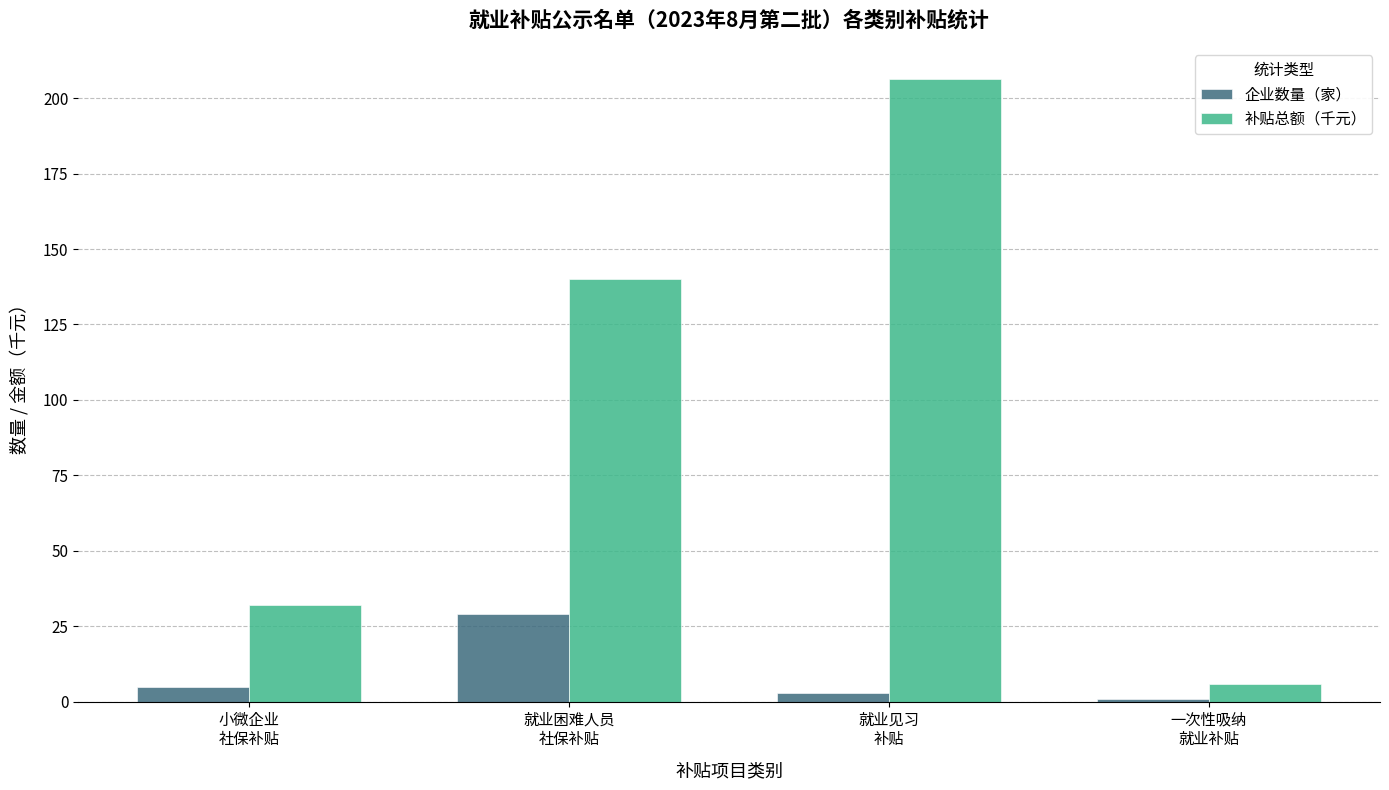

What is the value of the 企业数量（家） bar at the 3rd from the left?

3.0